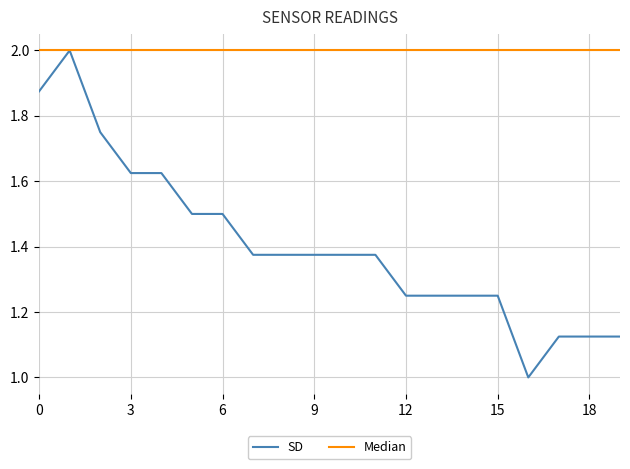

List the series in order of their overall mean, lowest first.

SD, Median